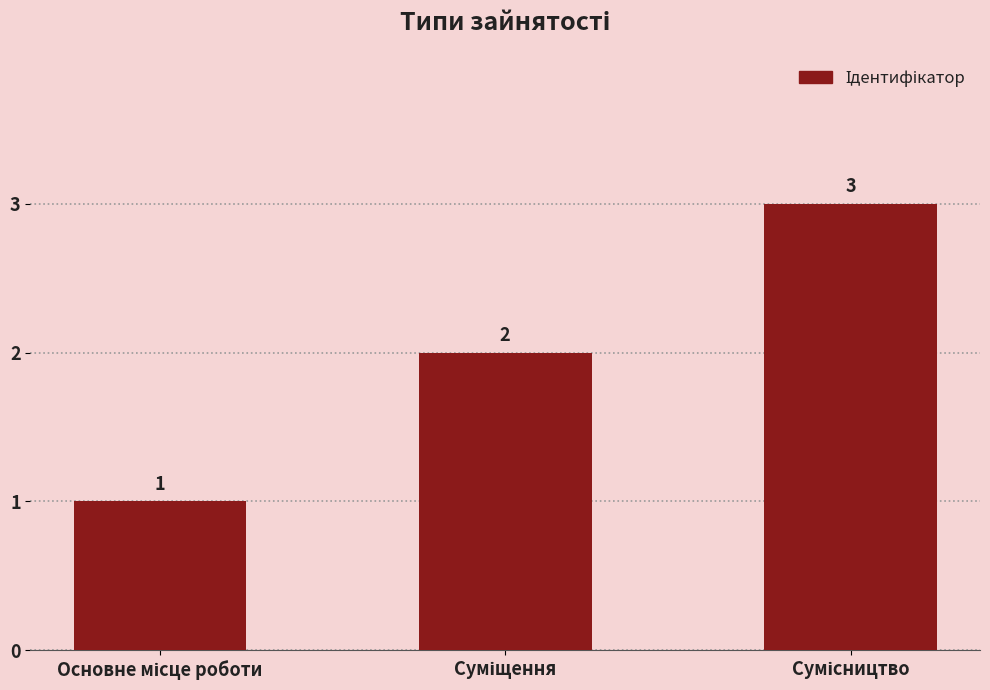

What is the sum of all values?

6